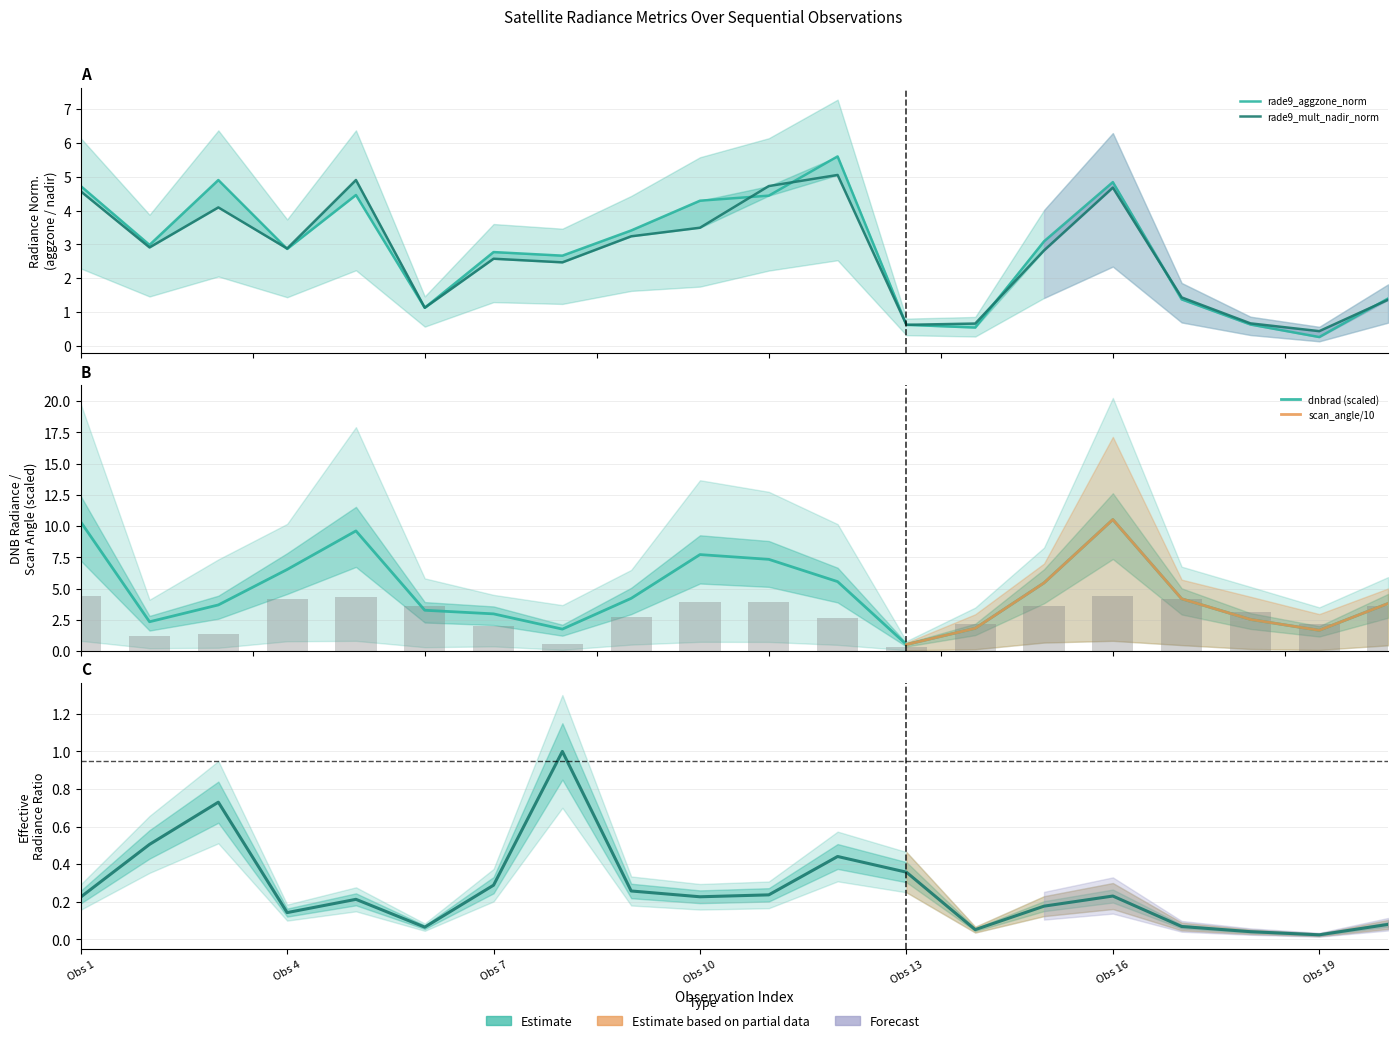

What is the smallest value displayed?

0.3